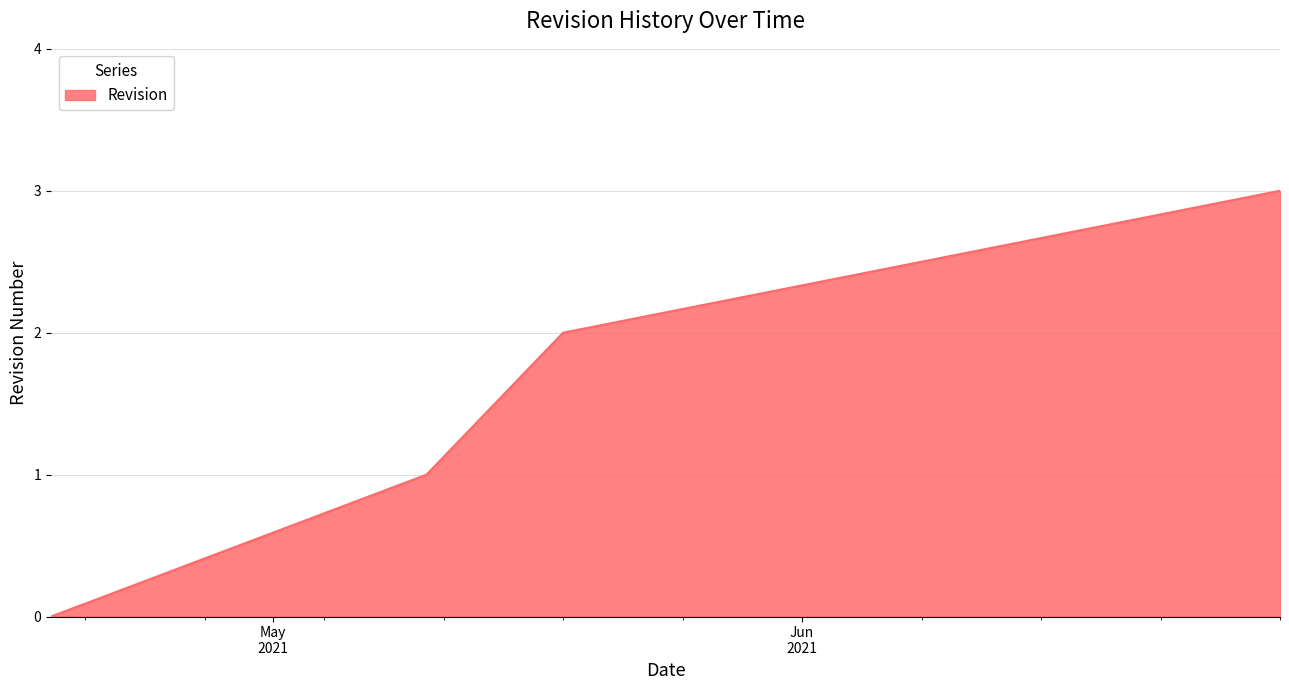

Does the chart have visible grid lines?

Yes